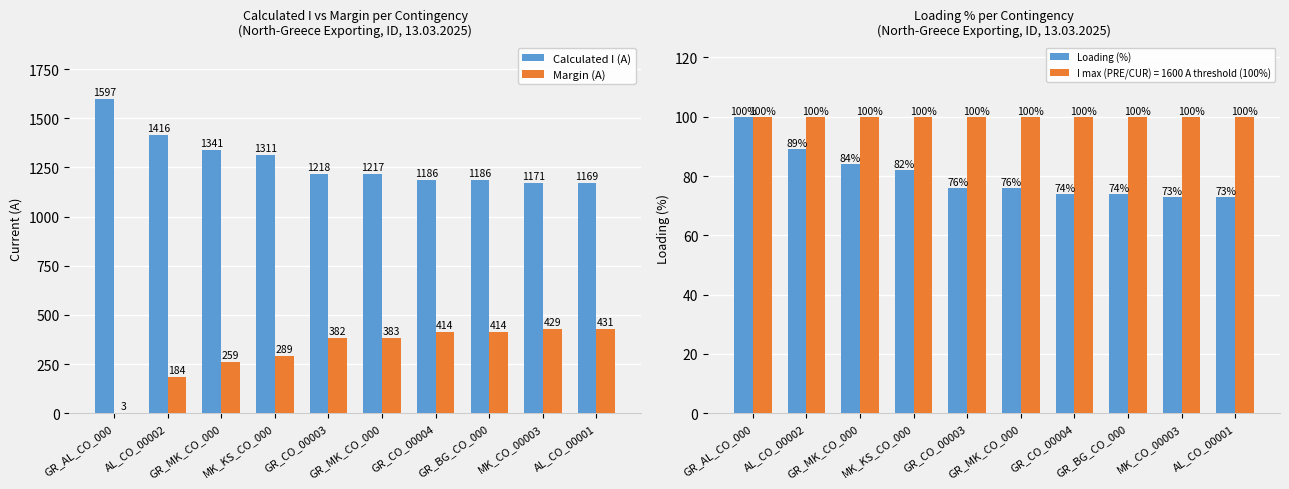

Count the number of categories in the chart.

10